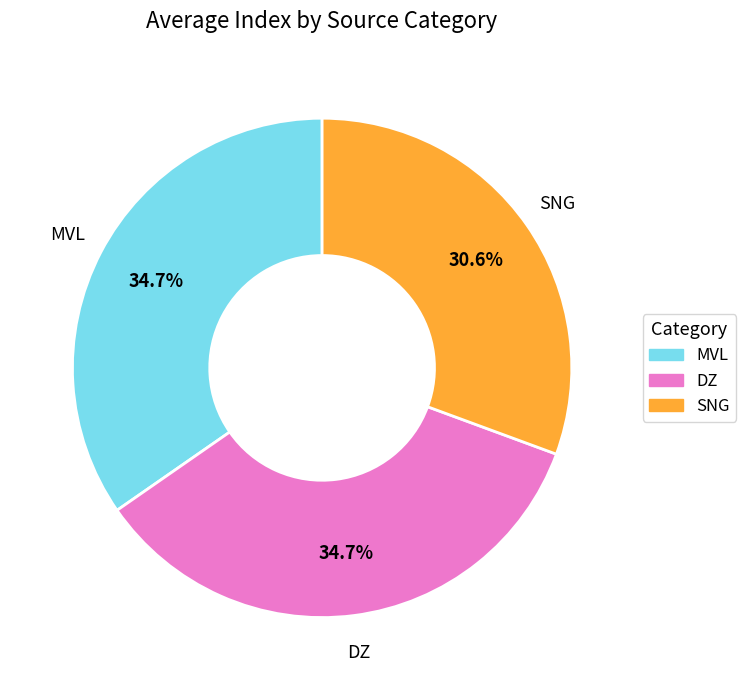

Does any single category account for the majority?

No